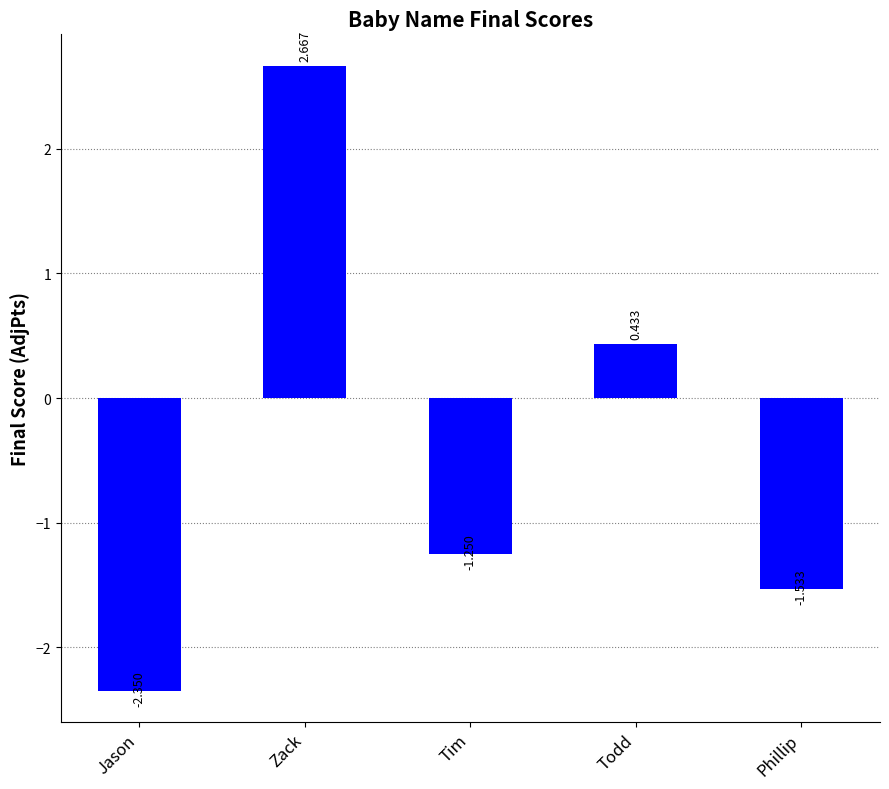

What is the average value?

-0.4